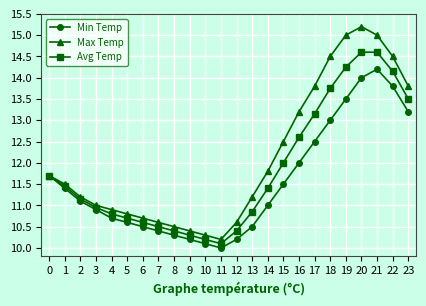

What is the sum of the Max Temp values at 3 and 5?

21.8